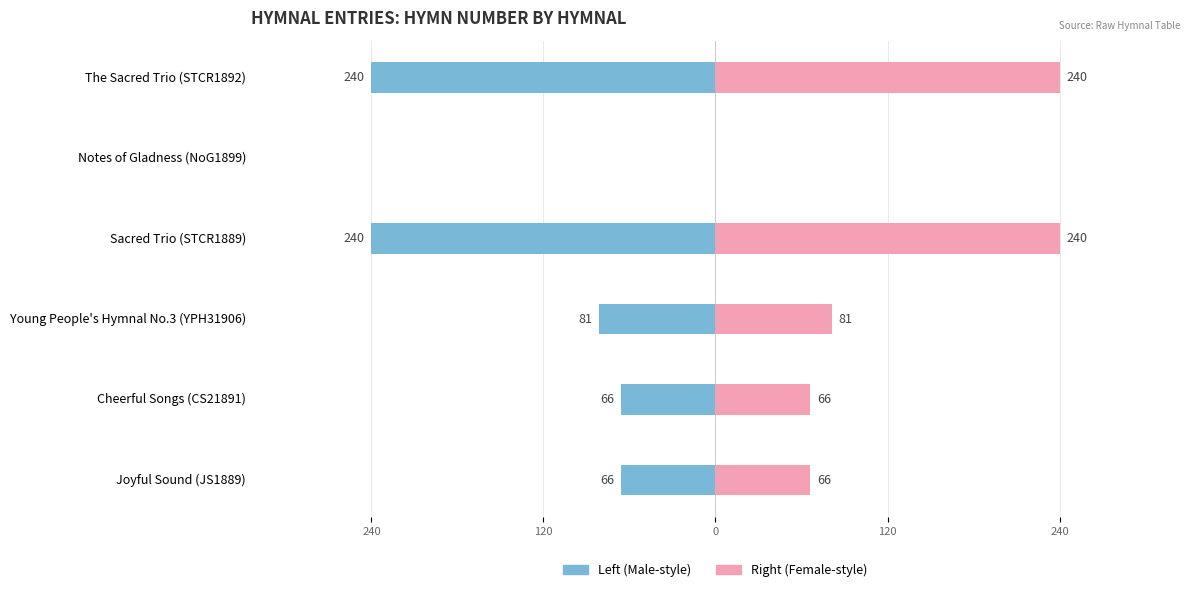

How many categories are shown in the chart?

6